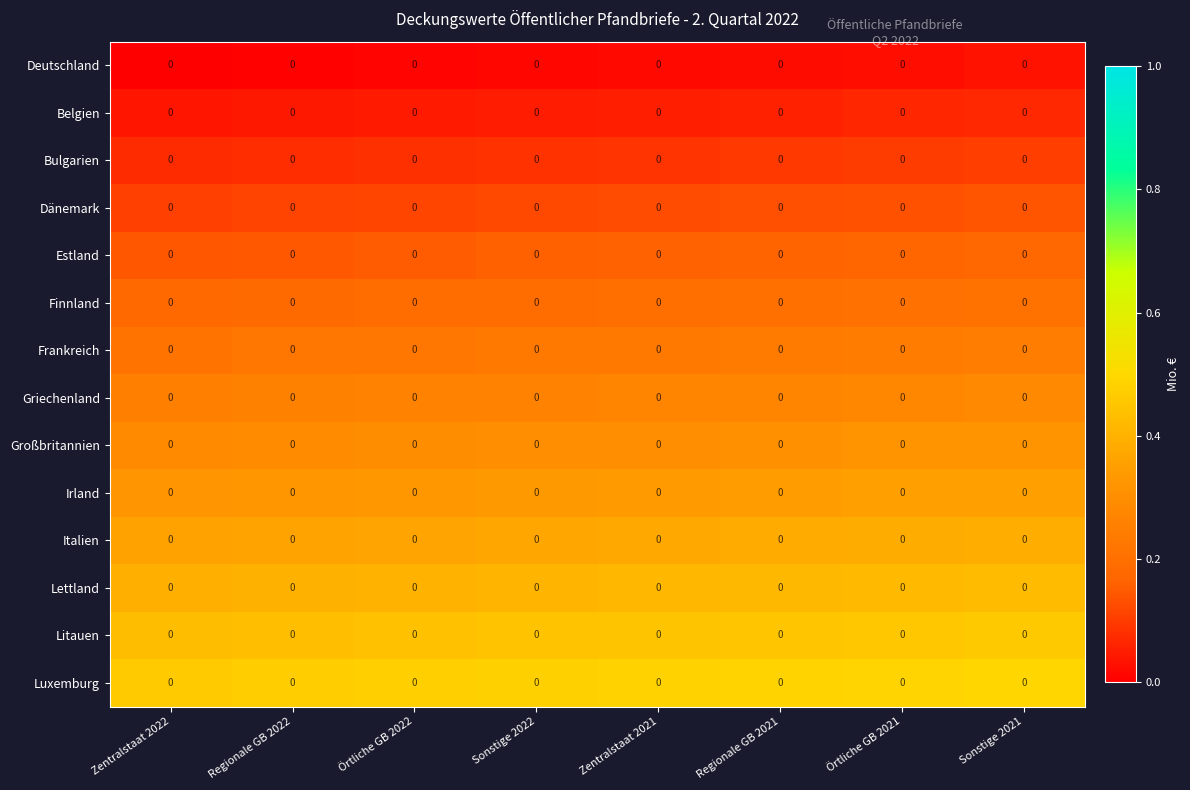

At which category is the sum across all series the highest?

Sonstige 2021